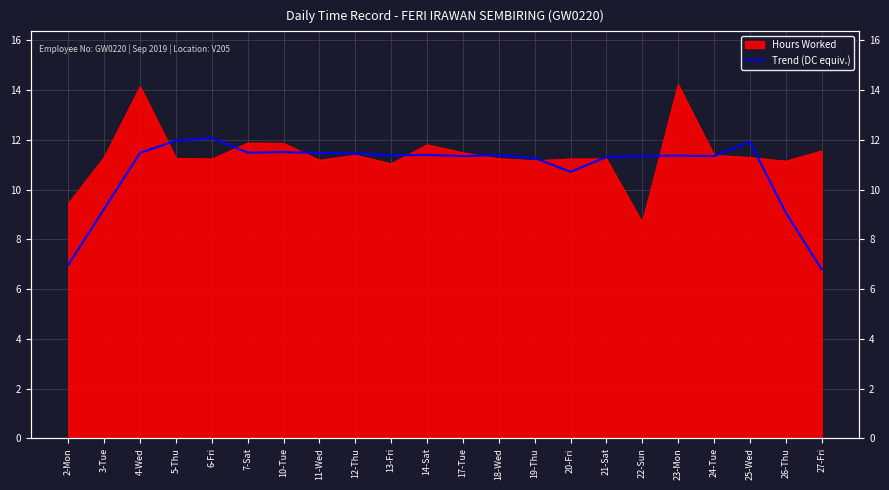

What is the difference between the maximum and minimum values?

5.3